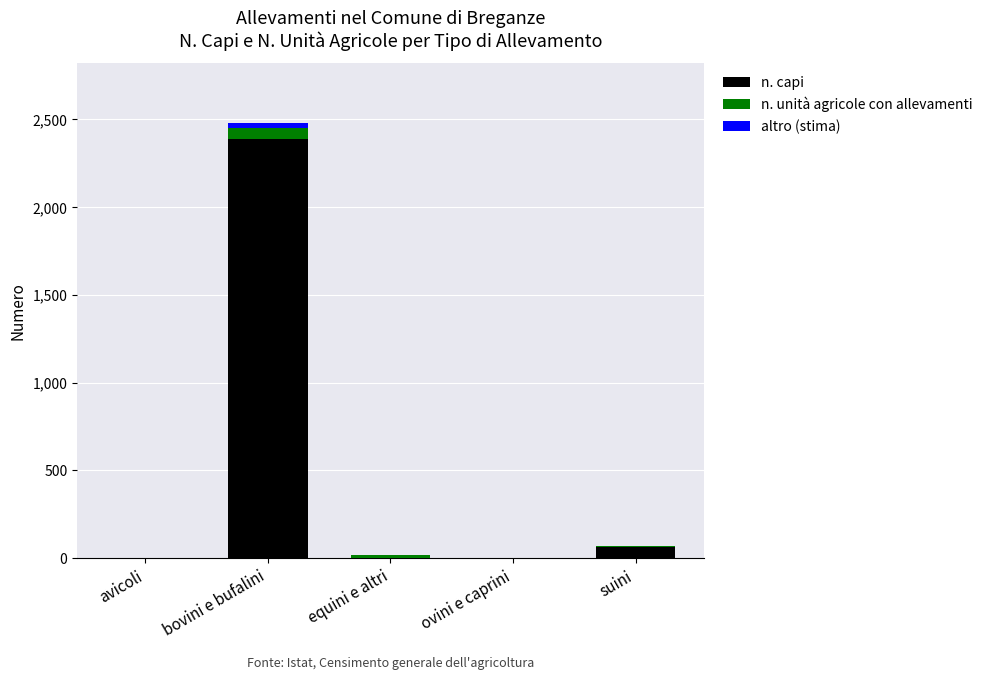

What is the sum of all n. capi values?

2456